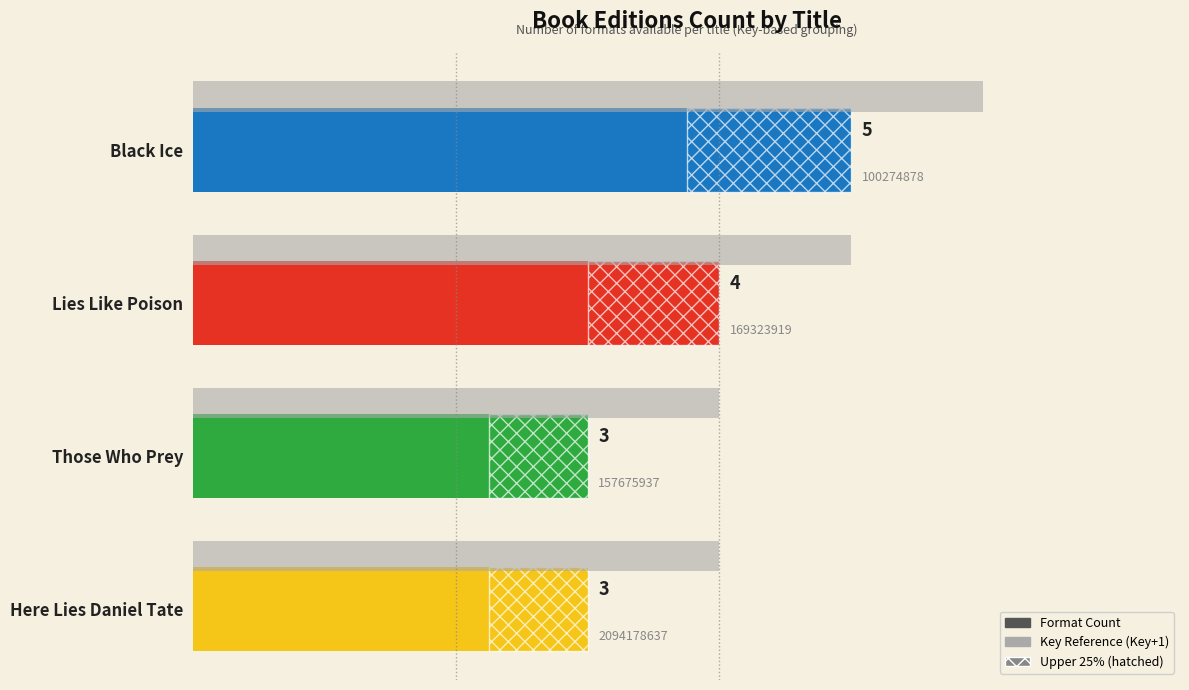

At how many categories does at least one series exceed 5?

1